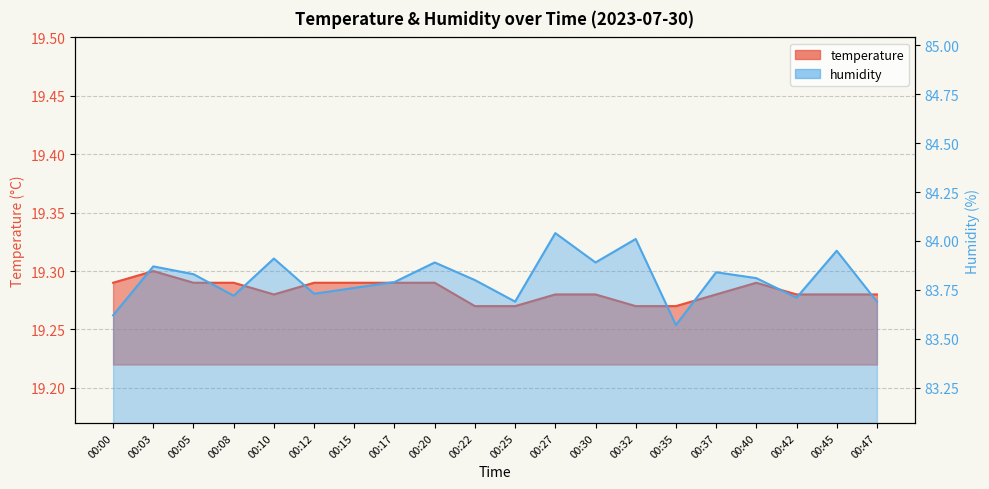

At how many categories does at least one series exceed 81?

20